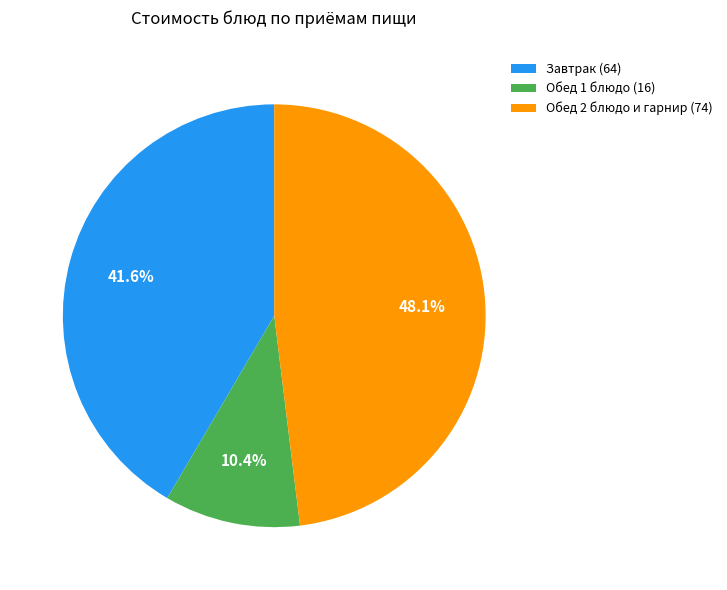

To the nearest percent, what is the difference between the largest and smallest slice percentages?

38%